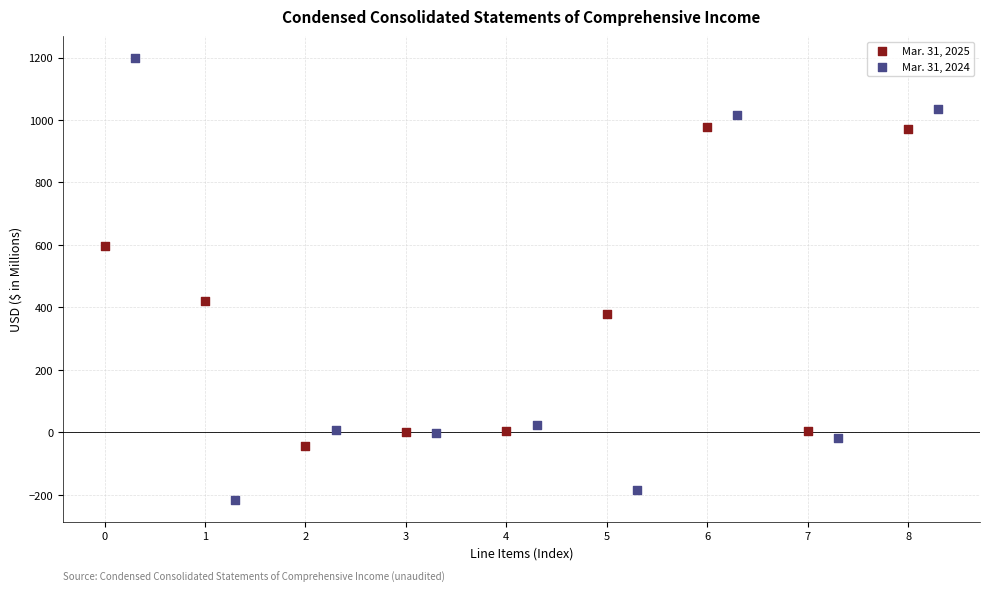

Which series contains the lowest Y value?

Mar. 31, 2024